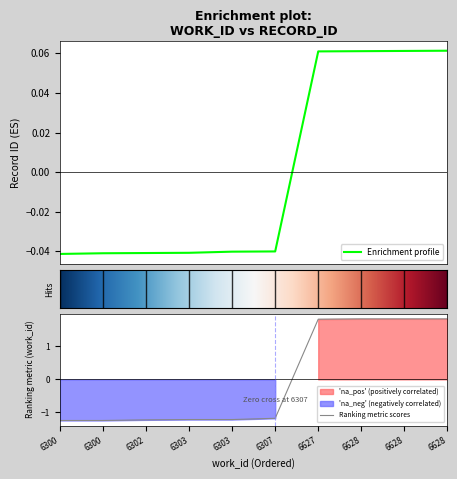

Rank the categories by value from highest to lowest.

6628, 6628, 6628, 6627, 6307, 6303, 6303, 6302, 6300, 6300